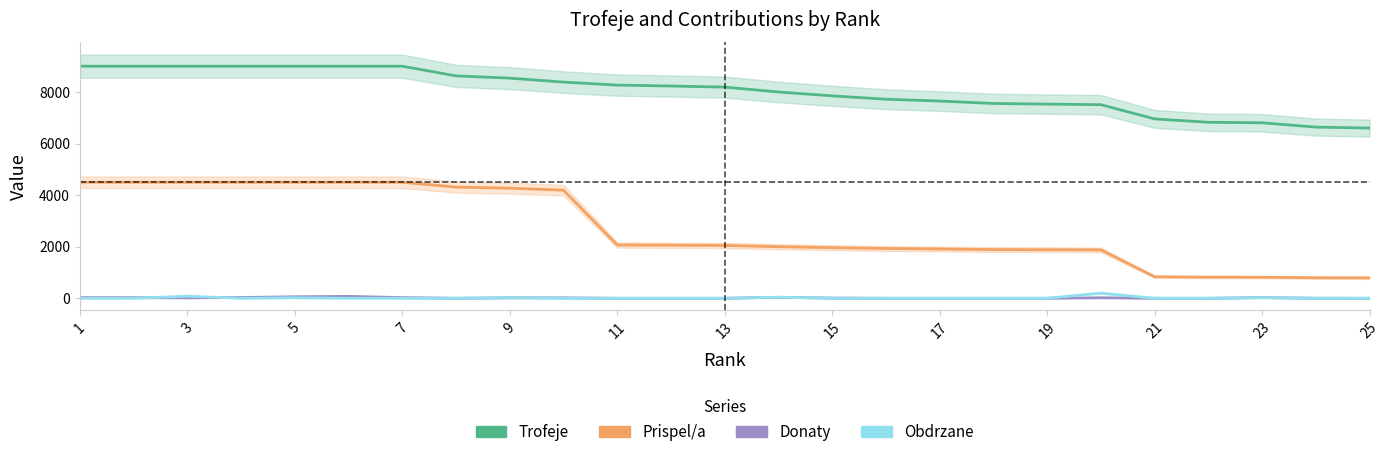

What is the value of the Trofeje point at the 17th from the left?

7648